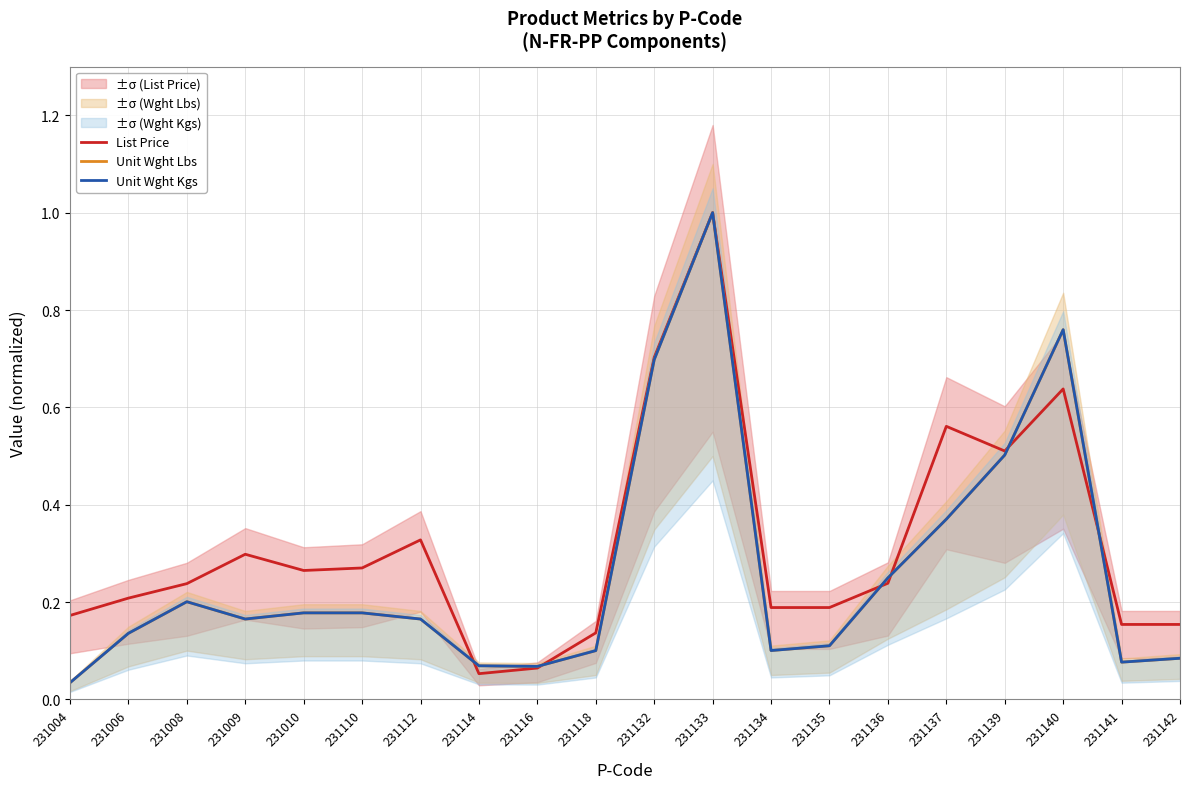

Reading left to right, list all the values displayed in this chart.

List Price: 0.2	0.2	0.2	0.3	0.3	0.3	0.3	0.1	0.1	0.1	0.7	1.0	0.2	0.2	0.2	0.6	0.5	0.6	0.2	0.2
Unit Wght Lbs: 0.0	0.1	0.2	0.2	0.2	0.2	0.2	0.1	0.1	0.1	0.7	1.0	0.1	0.1	0.2	0.4	0.5	0.8	0.1	0.1
Unit Wght Kgs: 0.0	0.1	0.2	0.2	0.2	0.2	0.2	0.1	0.1	0.1	0.7	1.0	0.1	0.1	0.2	0.4	0.5	0.8	0.1	0.1